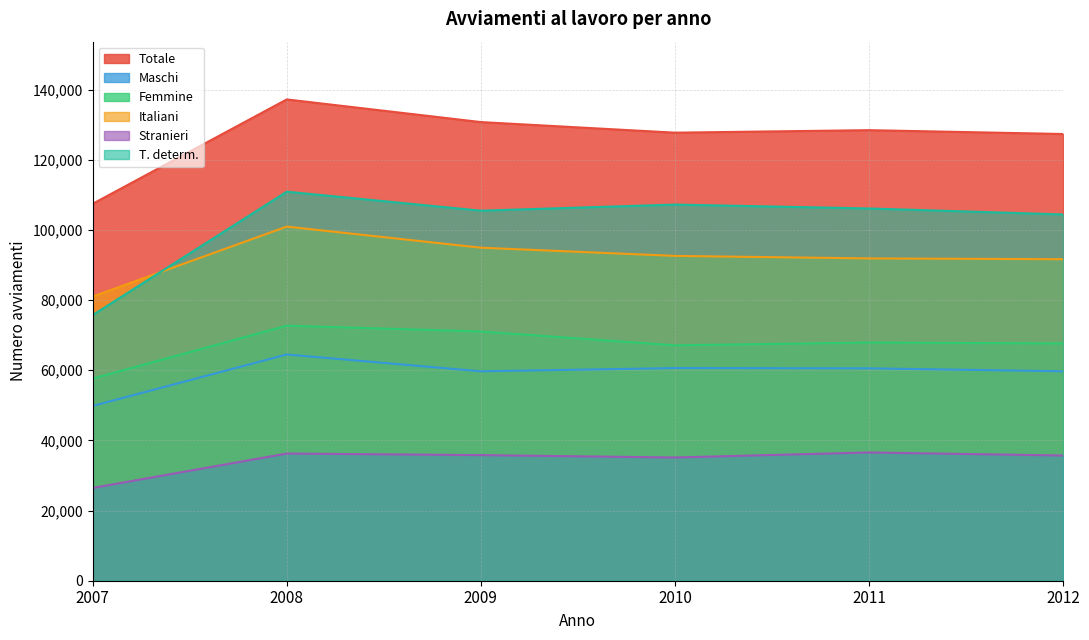

Count the number of categories in the chart.

6